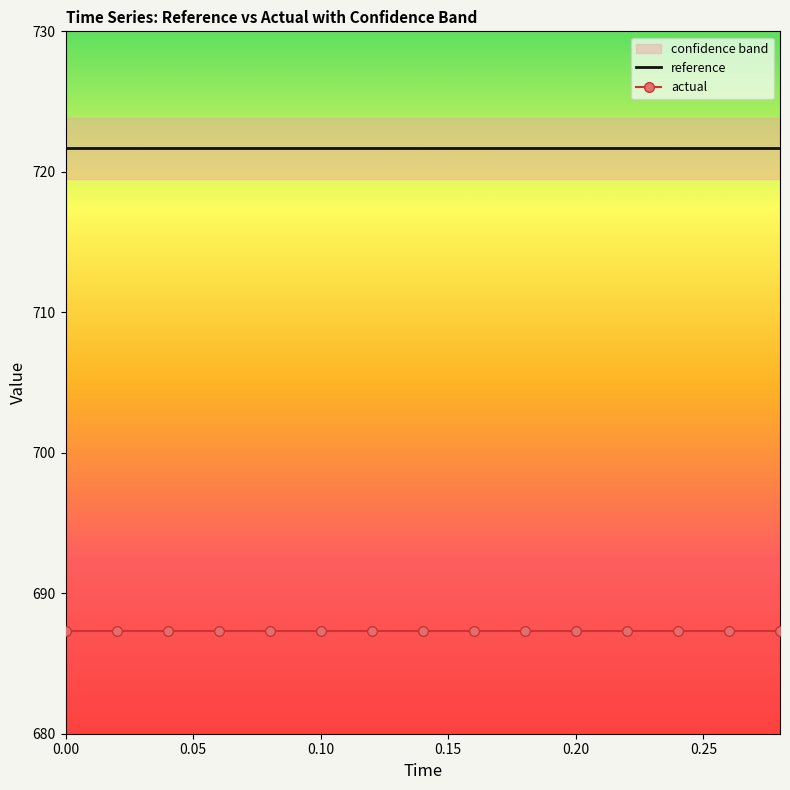

Which series has the widest spread of values?

reference